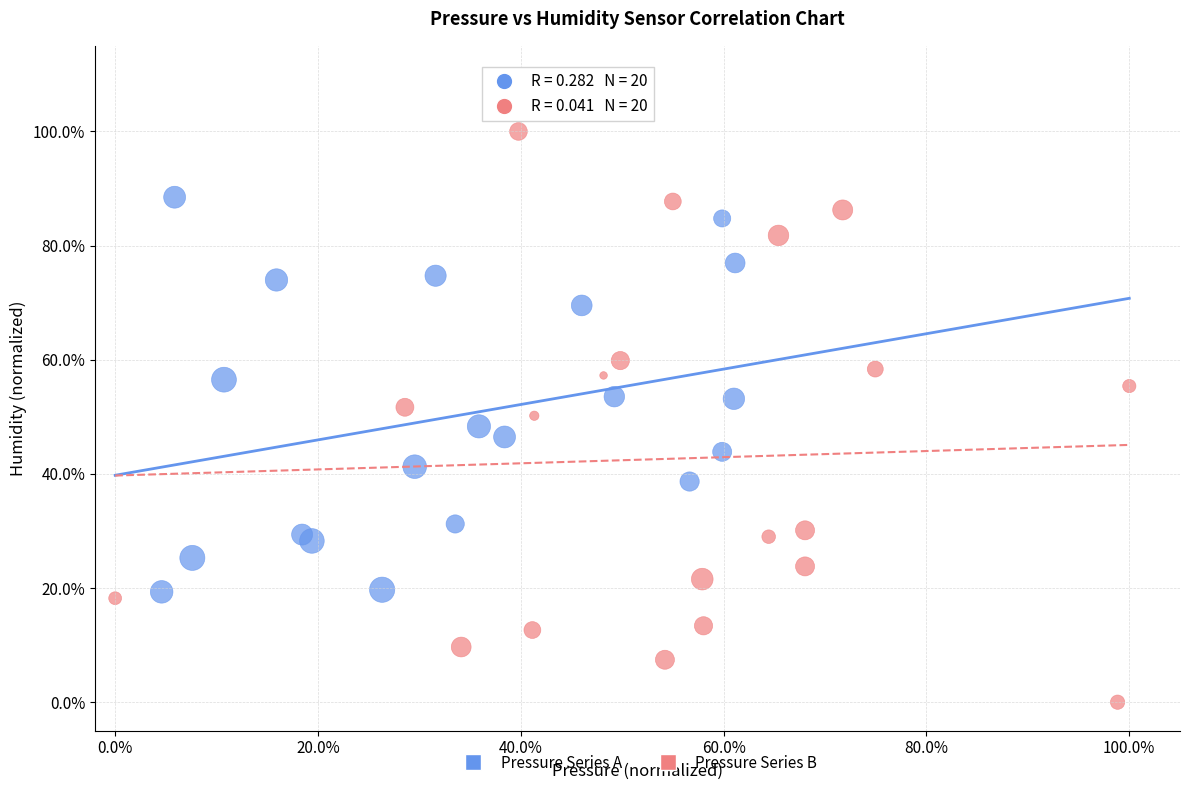

Which series has the largest Y range (max minus min)?

Pressure Series B